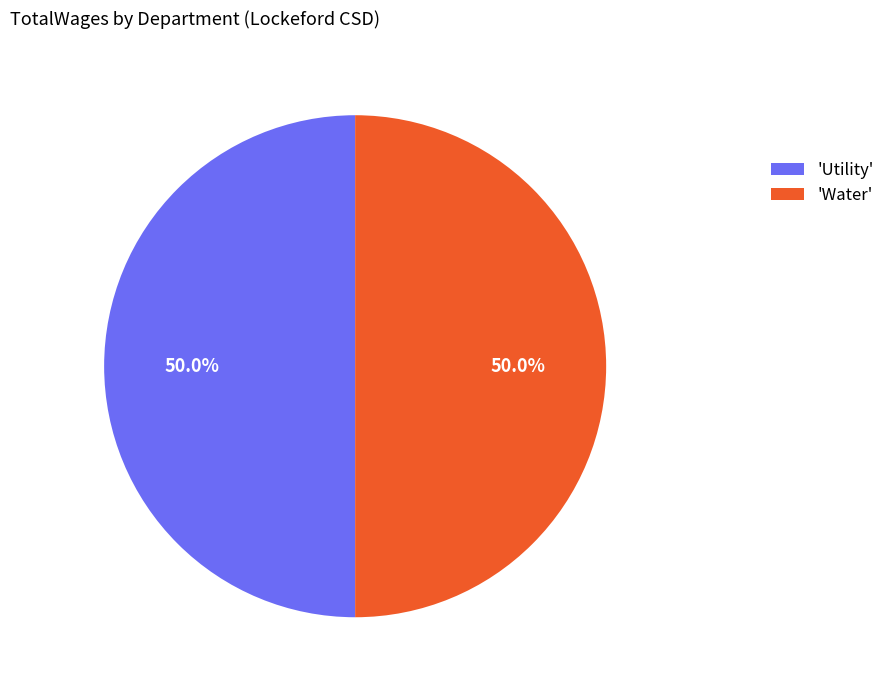

To the nearest percent, what is the difference between the largest and smallest slice percentages?

0%